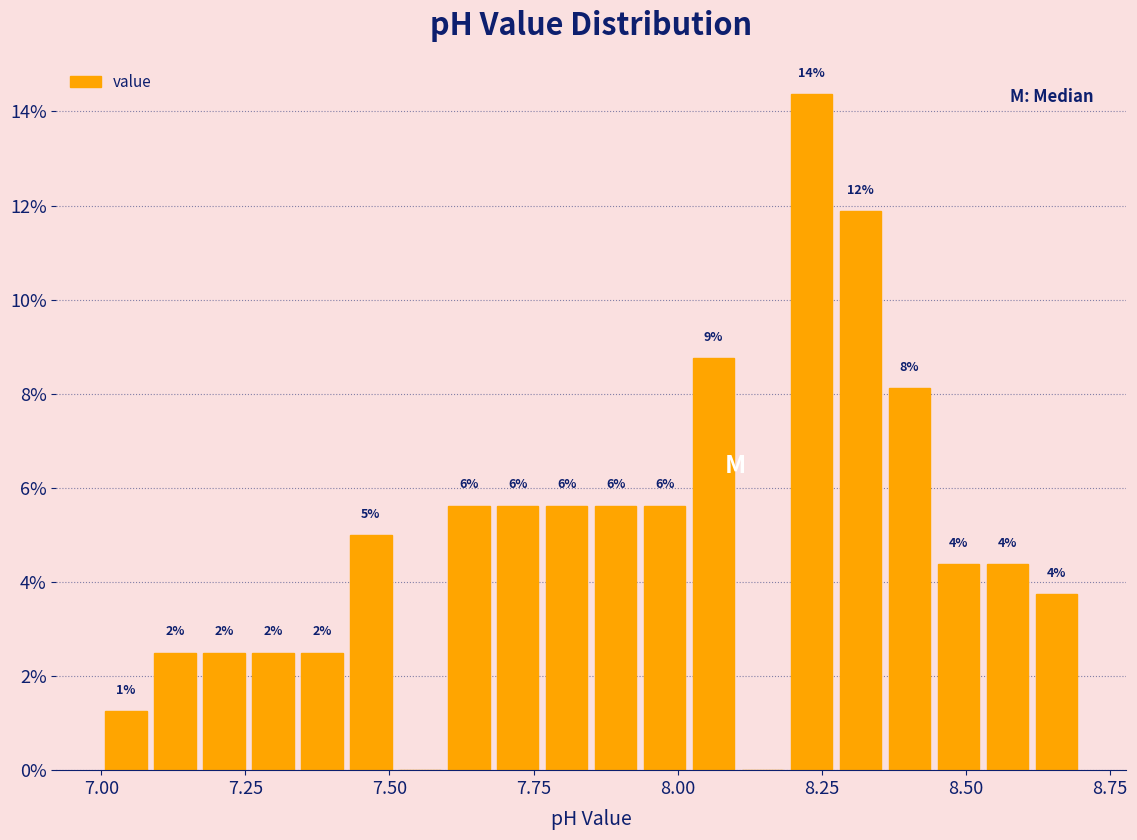

Read against the x-axis, roughly where is the centre of the tallest bar?

8.25